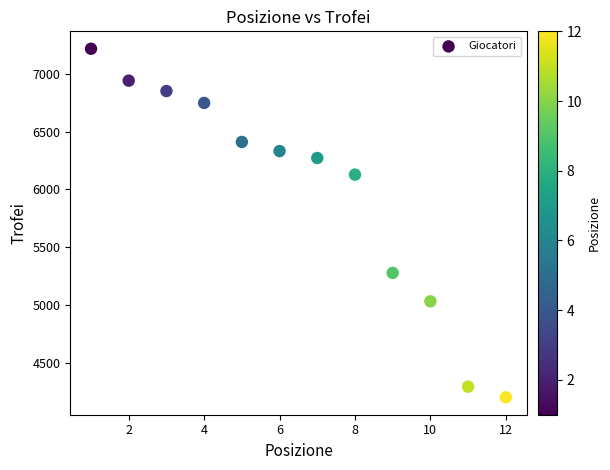

What is the average Y value?

5975